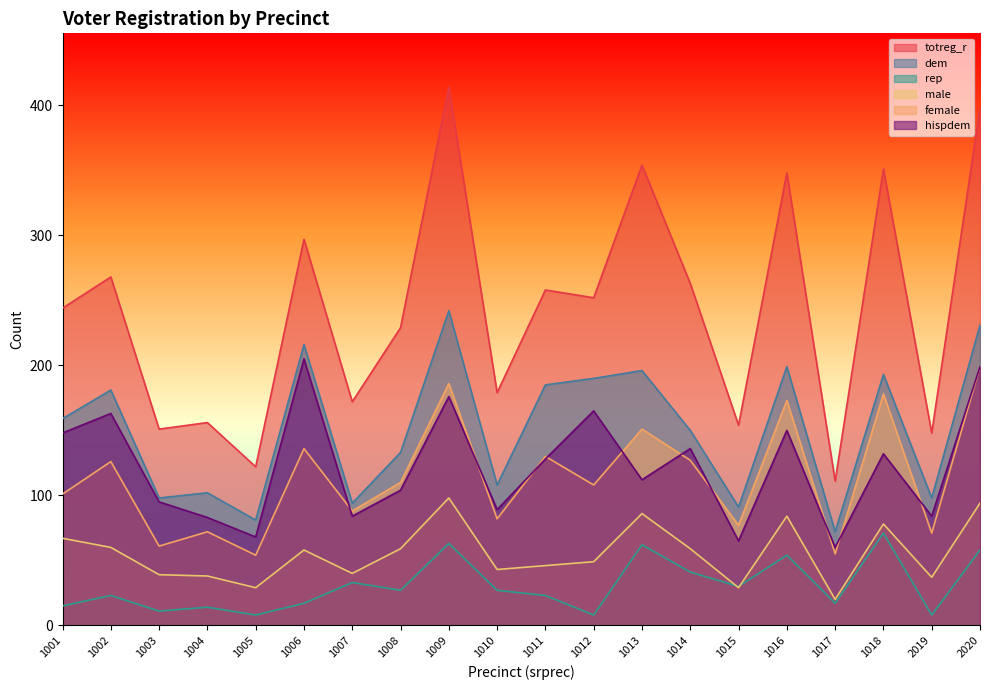

What is the greatest value displayed?

414